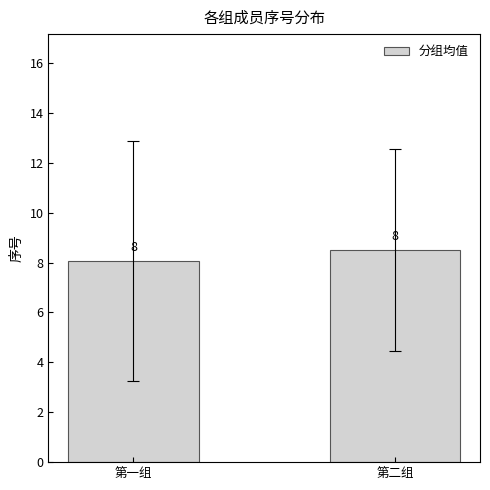

Where is the data nearest to the value 8?

第一组